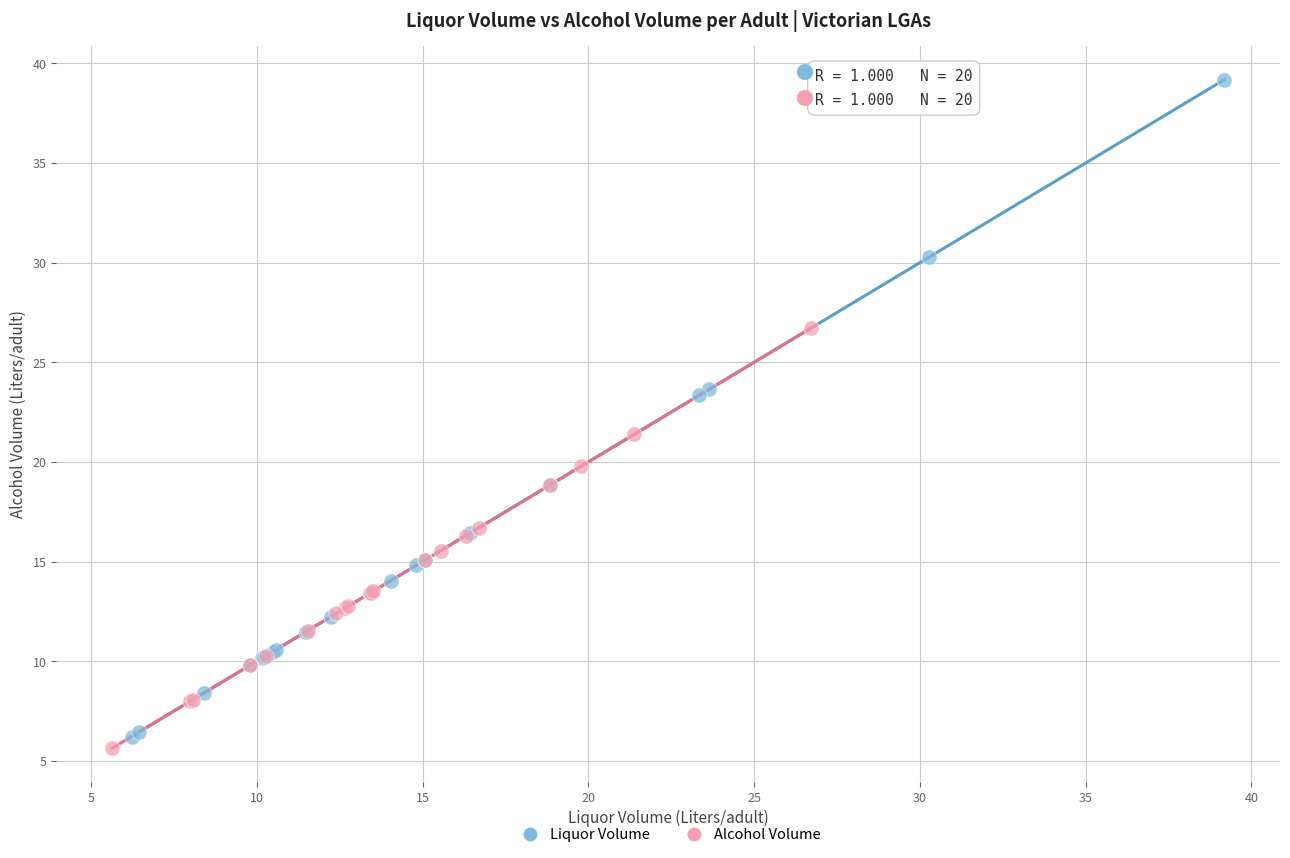

Which series contains the highest Y value?

Liquor Volume